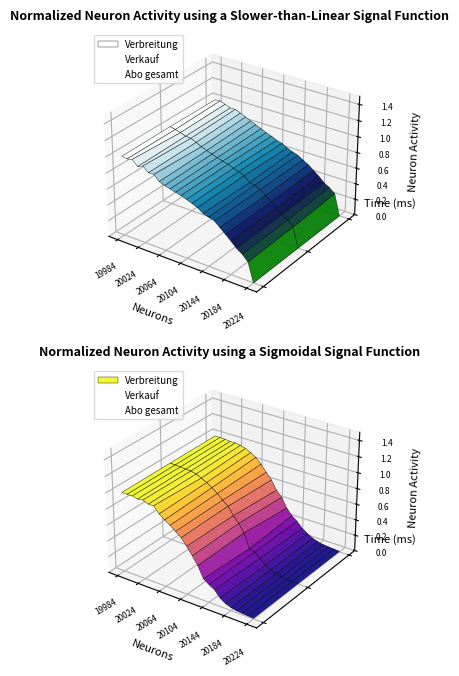

Is it true that Abo gesamt equals -0.0 at 23?

False